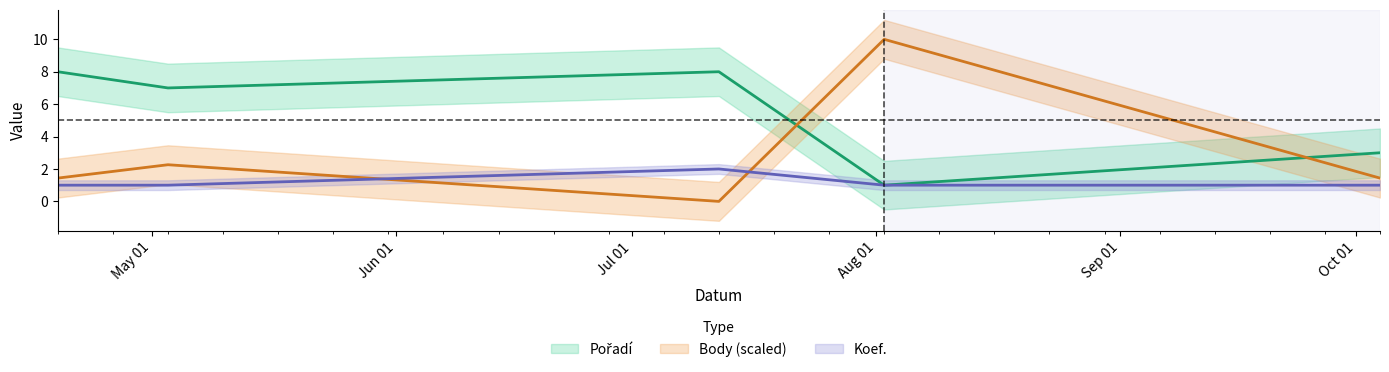

What is the difference between the Pořadí values at 2008-05-03 and 2008-07-12?

1.0